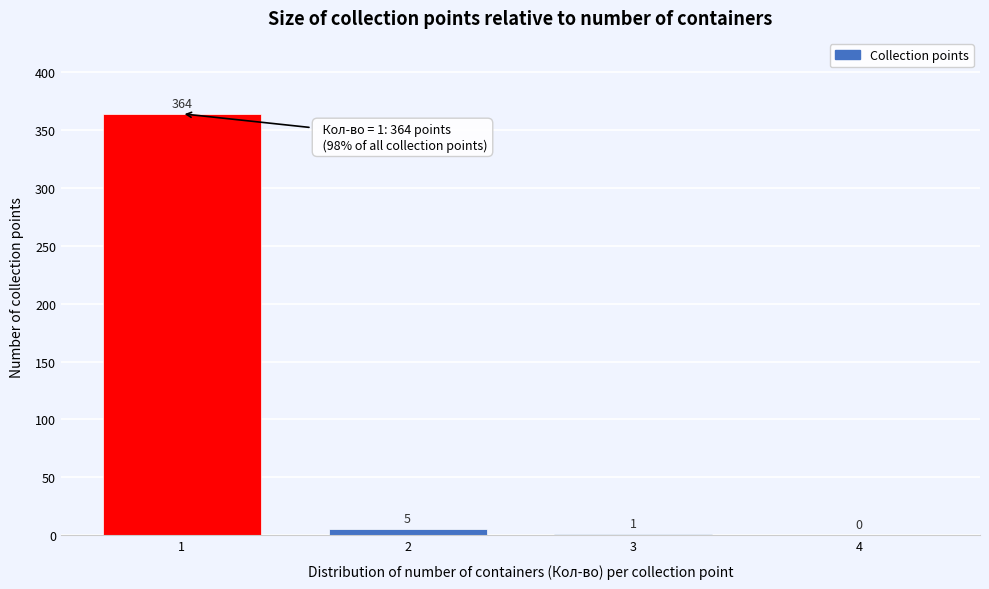

Reading left to right, extract all data points from this chart.

1=364	2=5	3=1	4=0